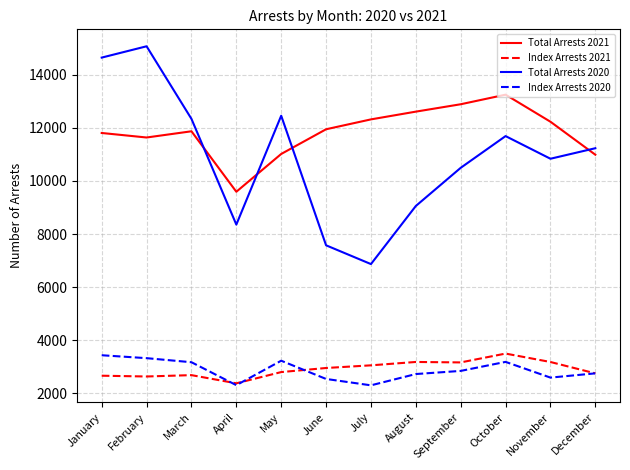

True or false: Index Arrests 2020 and Total Arrests 2021 intersect in this chart.

False